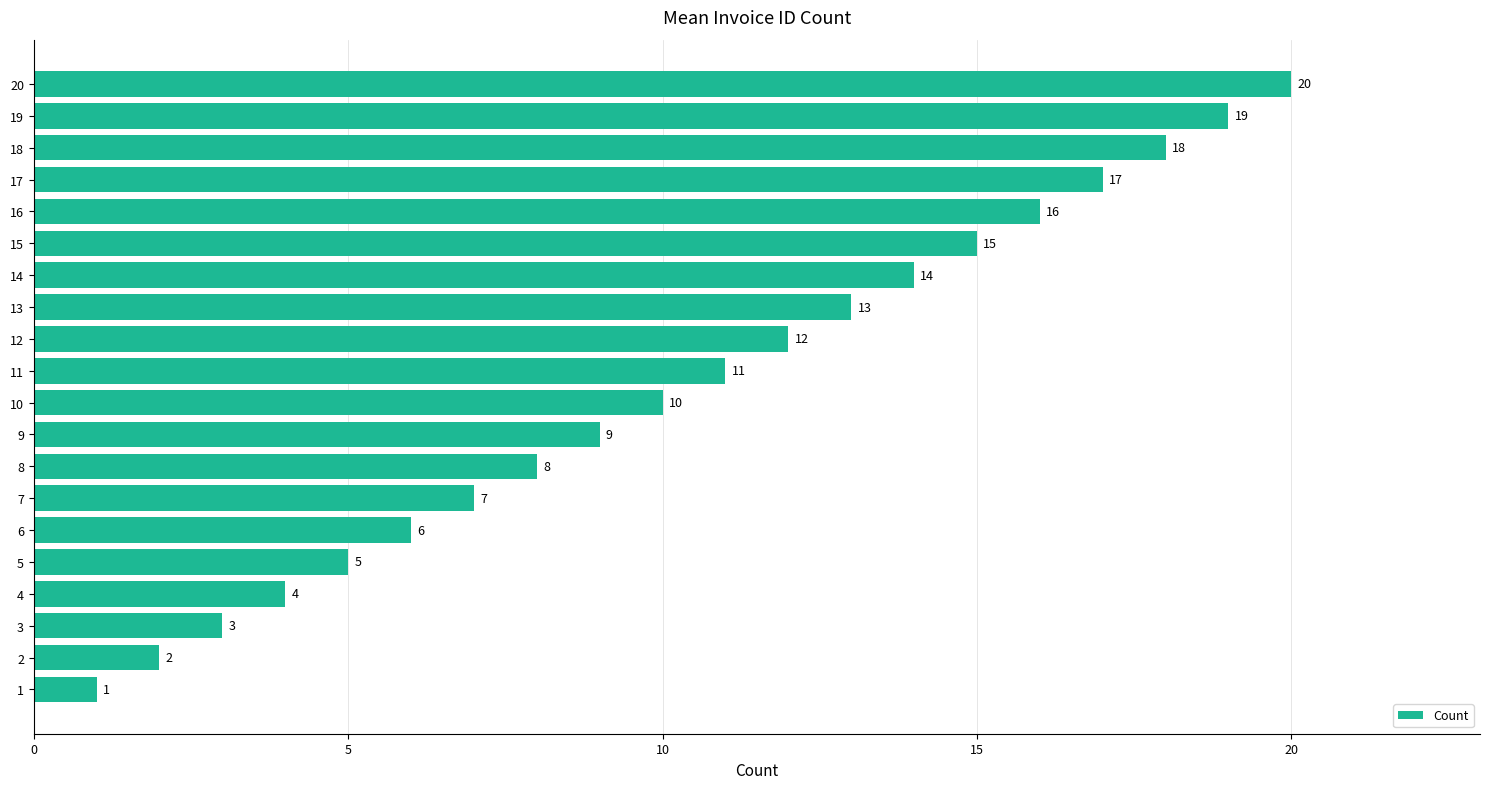

How many data points are less than 11?

10